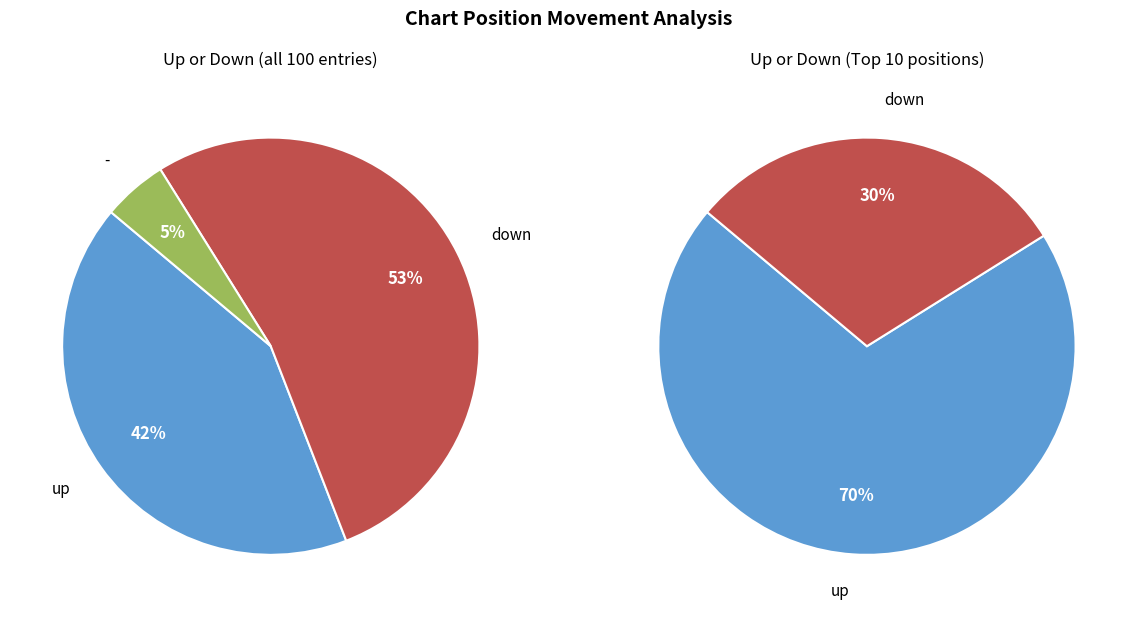

To the nearest percent, what percentage of the pie is up?

42%